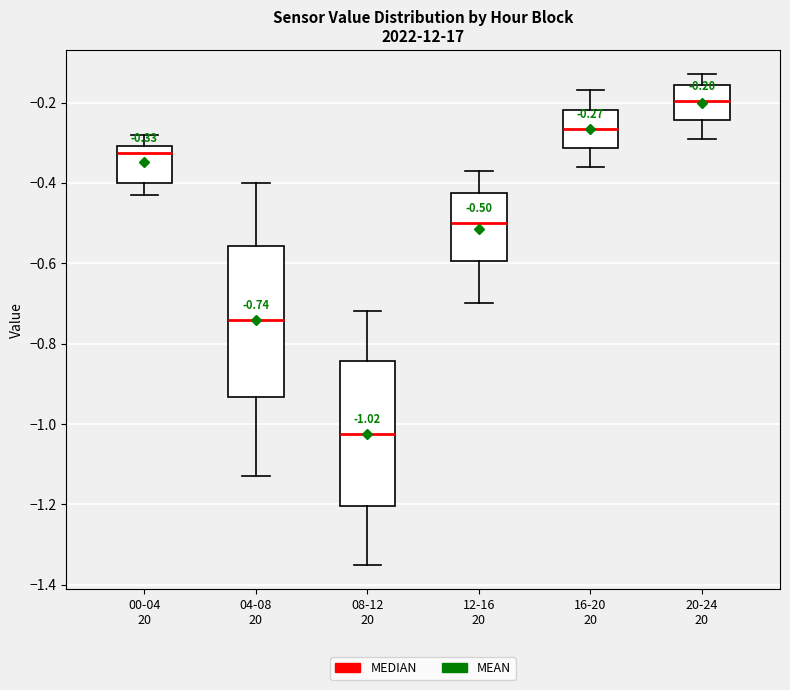

Which box has the lowest median line?

08-12 20